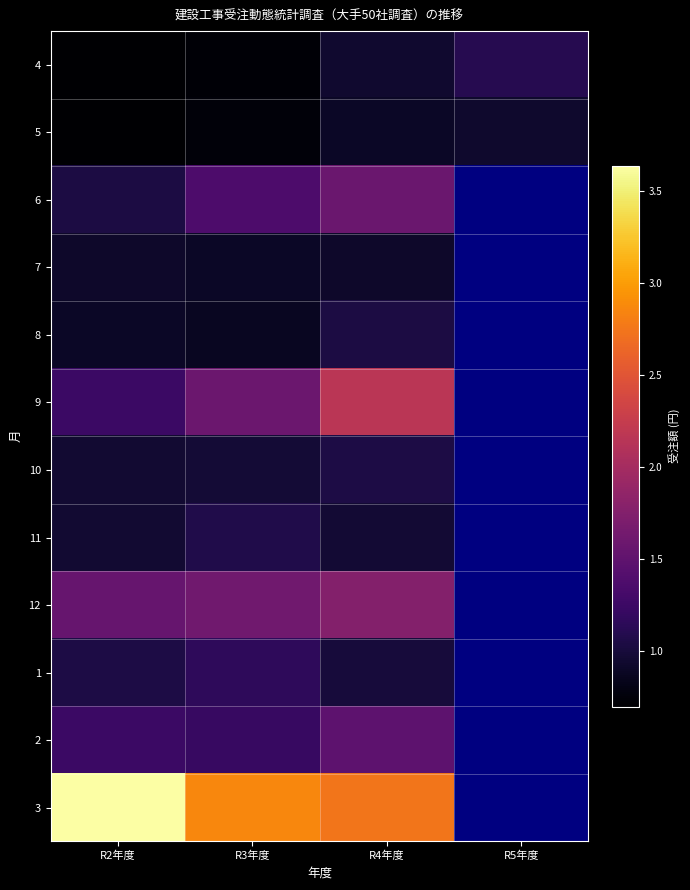

What is the total value across all series at R2年度?

14881139.0